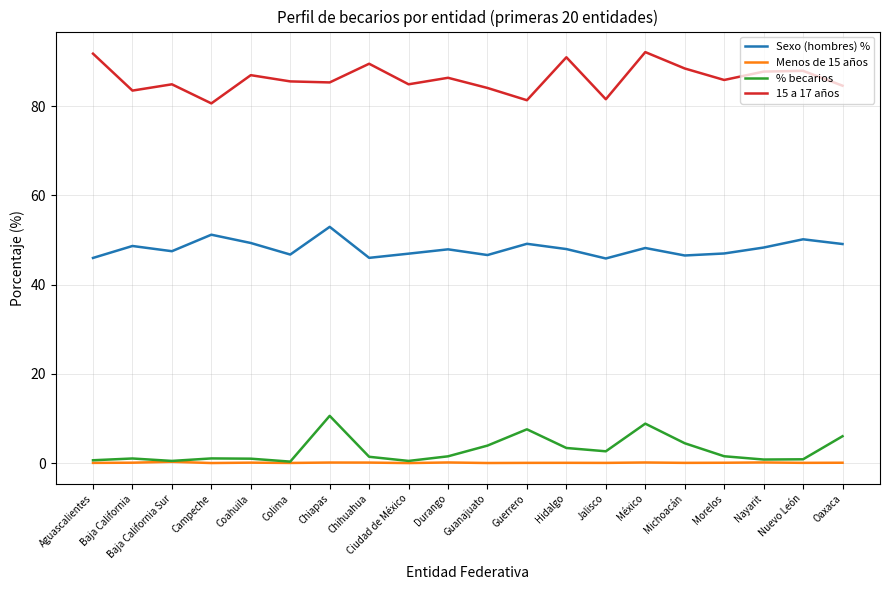

Rank the series by their maximum value, from highest to lowest.

15 a 17 años, Sexo (hombres) %, % becarios, Menos de 15 años